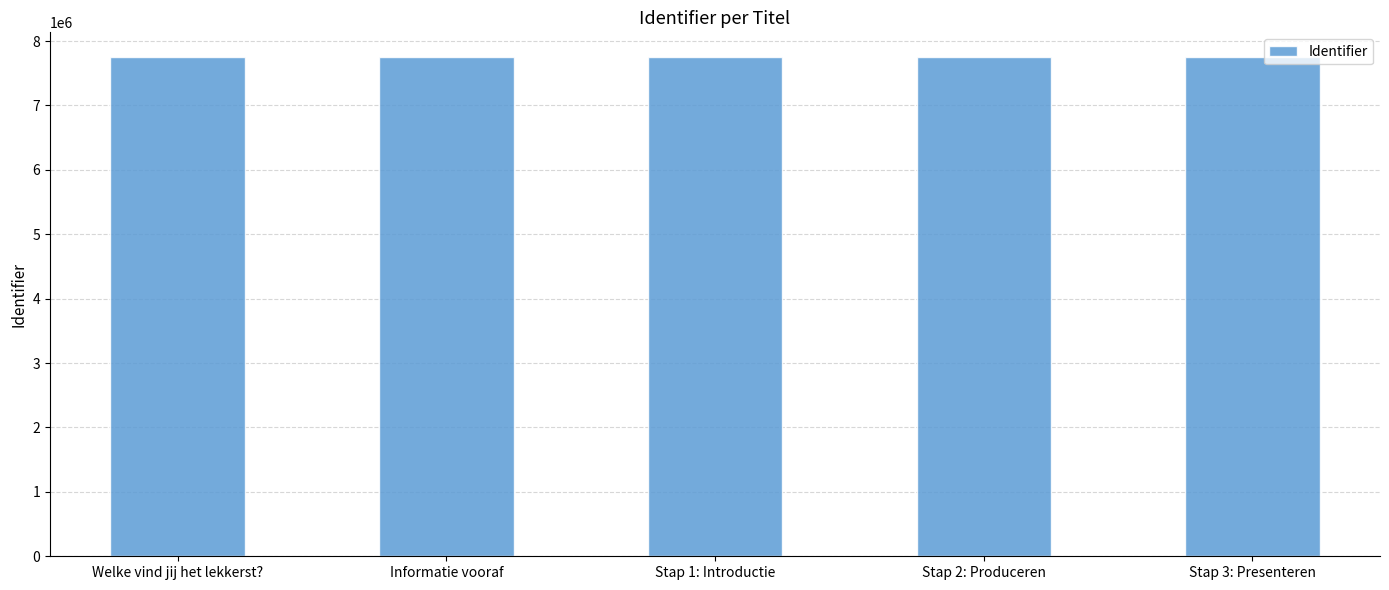

Read the value at Welke vind jij het lekkerst?.

7748190